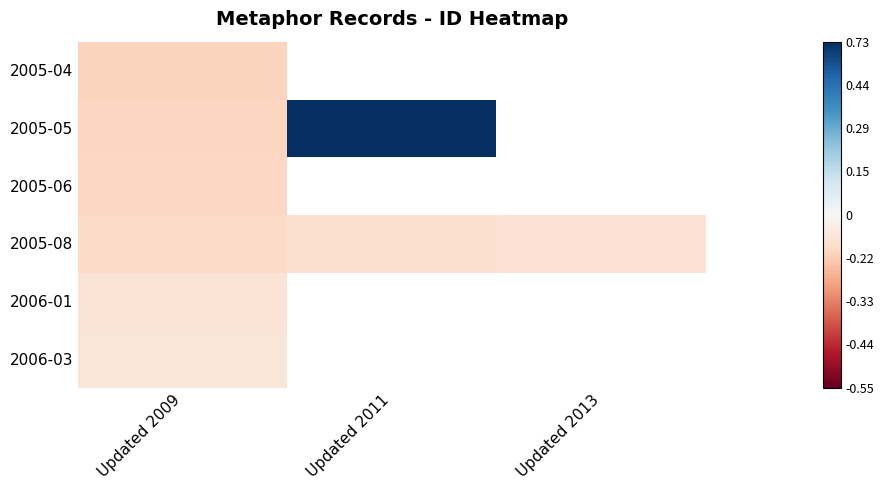

How many negative values does the 2005-04 series have?

1